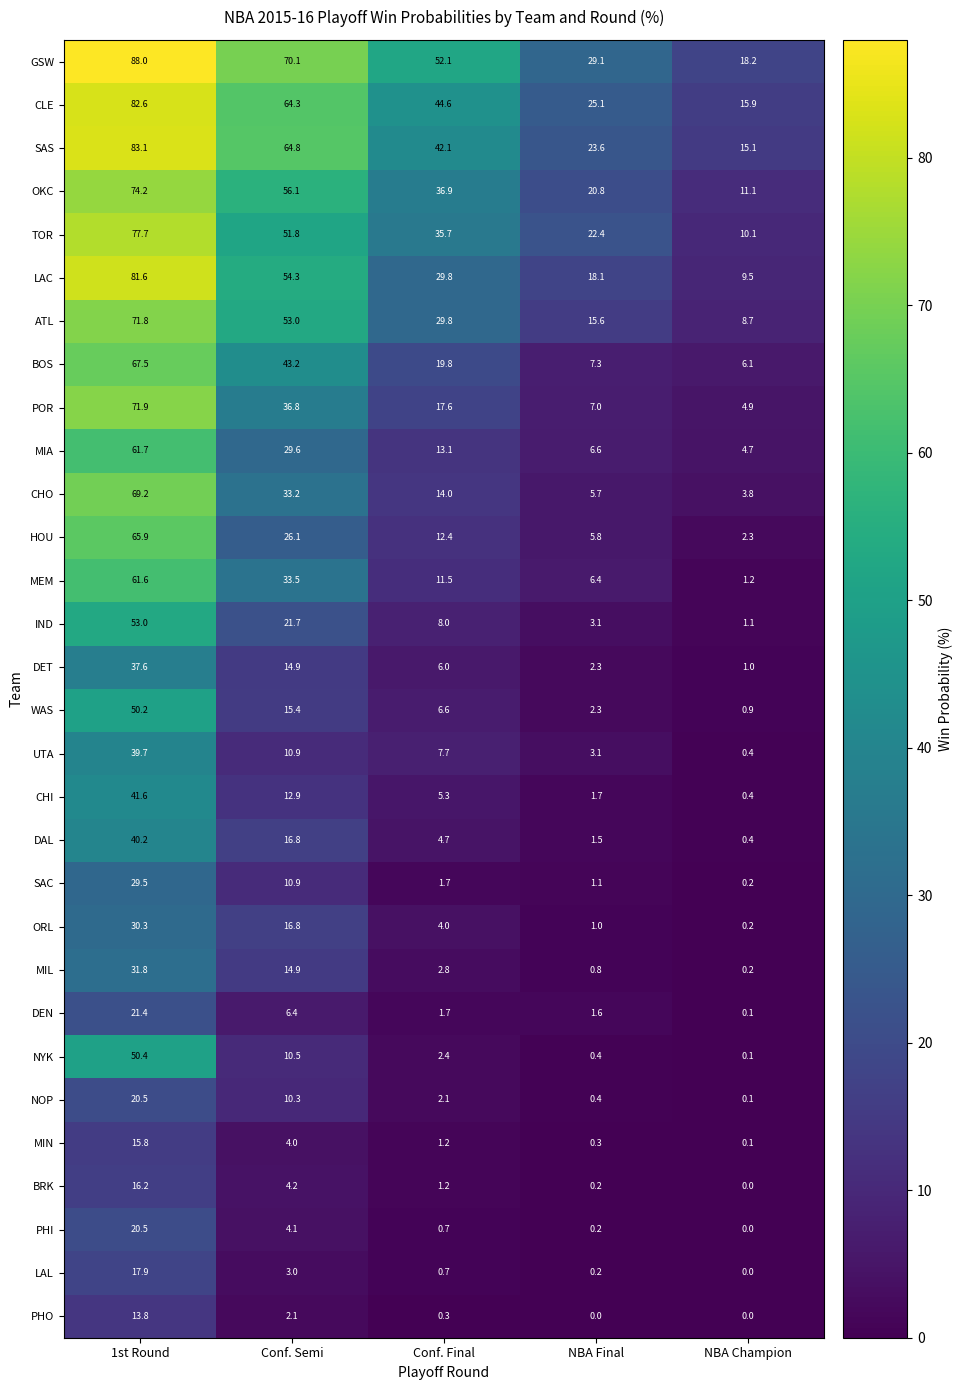

What is the maximum value for DET?

37.6